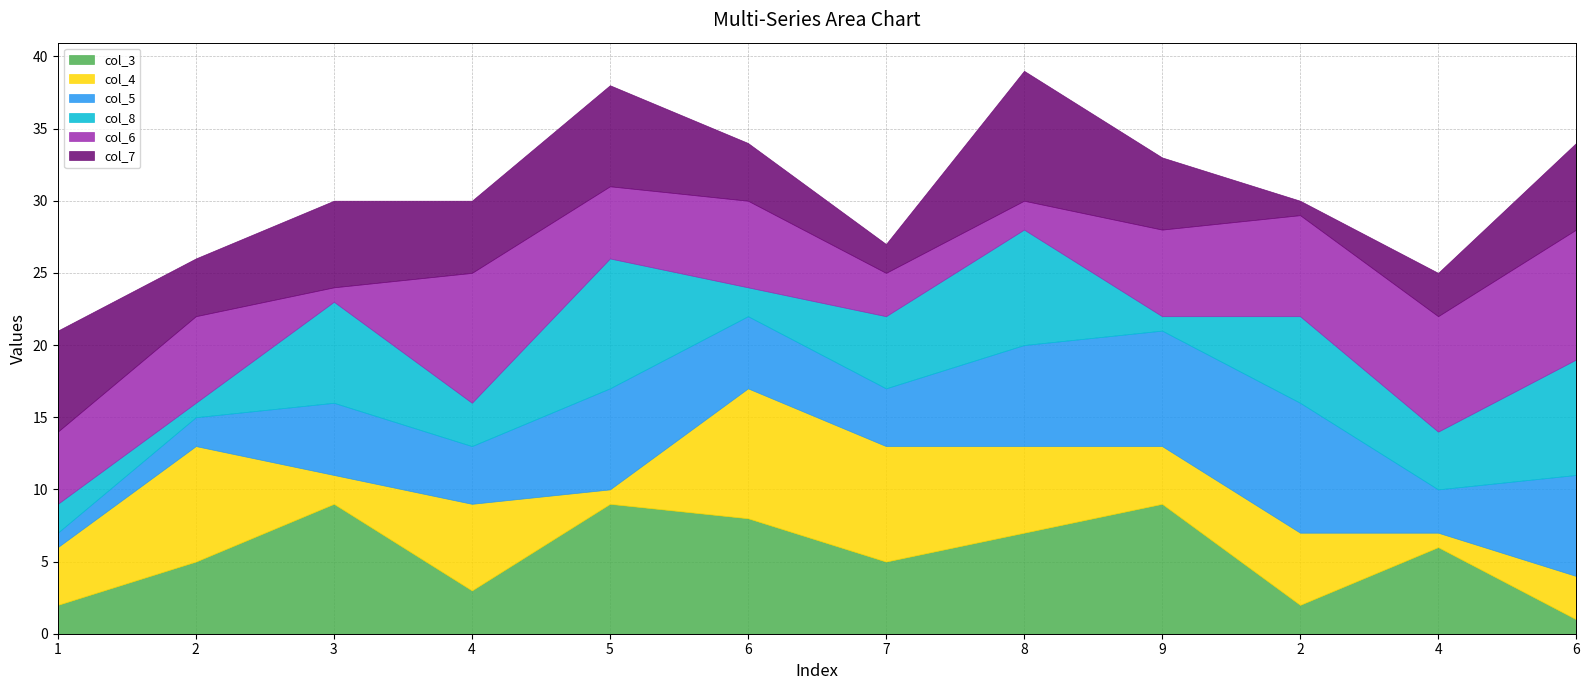

At which category is the sum across all series the highest?

8